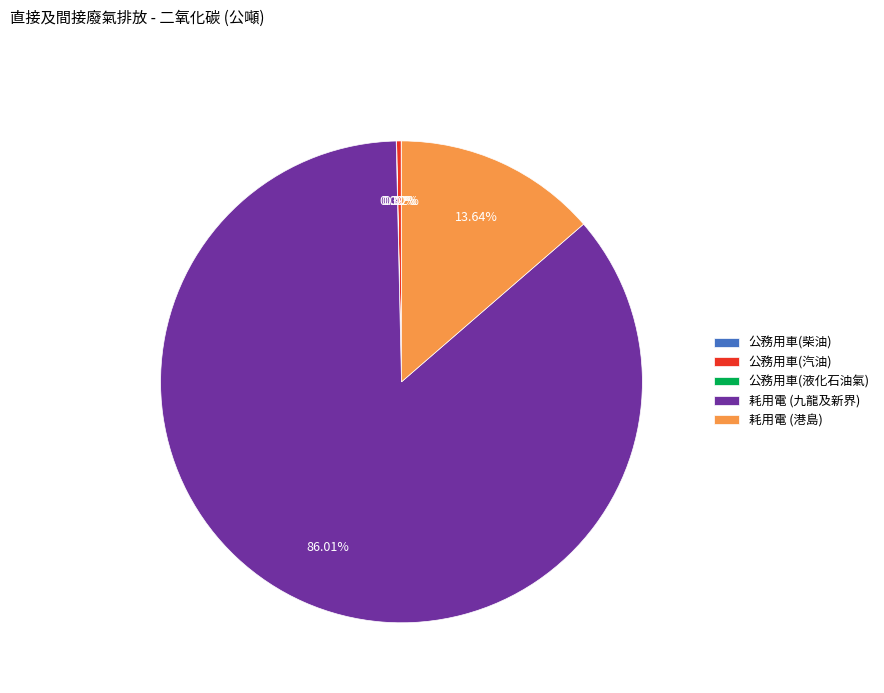

Is it true that 耗用電 (港島) is 14% of the pie?

True